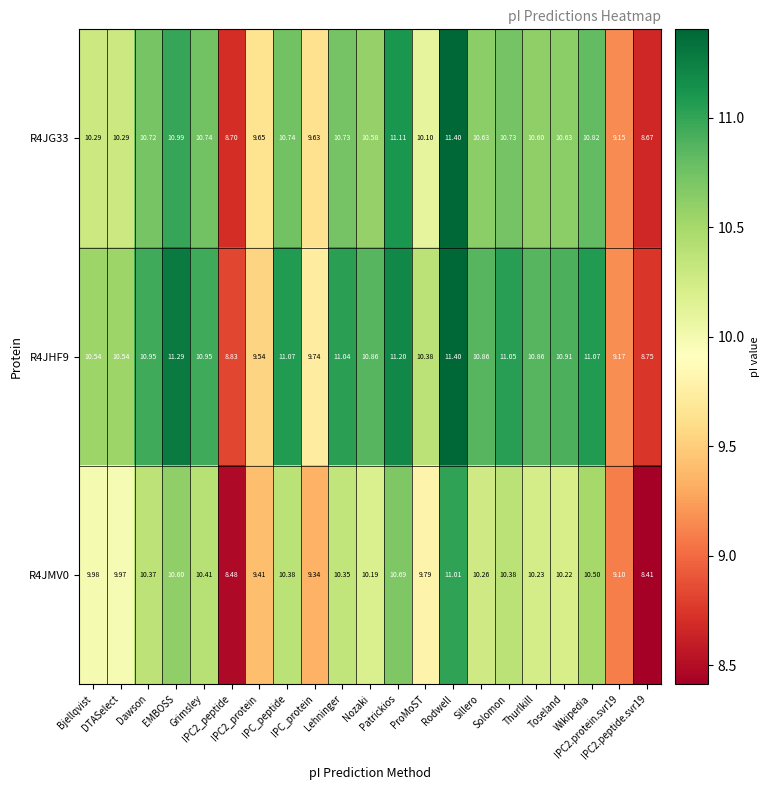

Which series changed the most between Thurlkill and Toseland?

R4JHF9